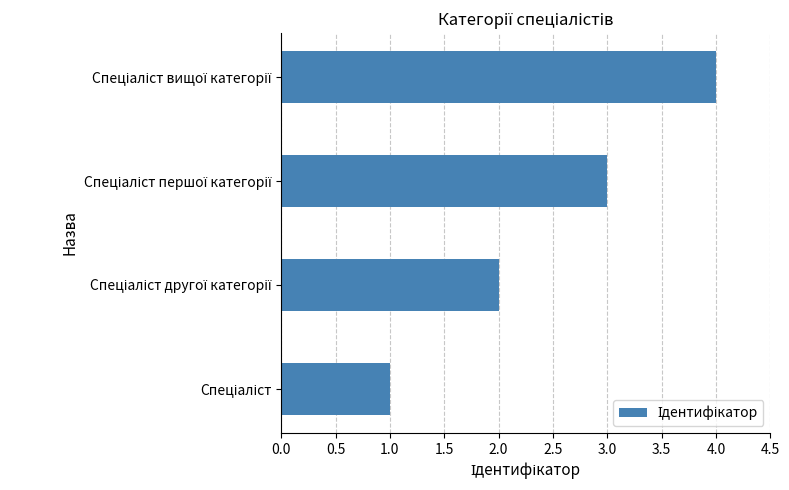

What is the difference between the maximum and second lowest values?

2